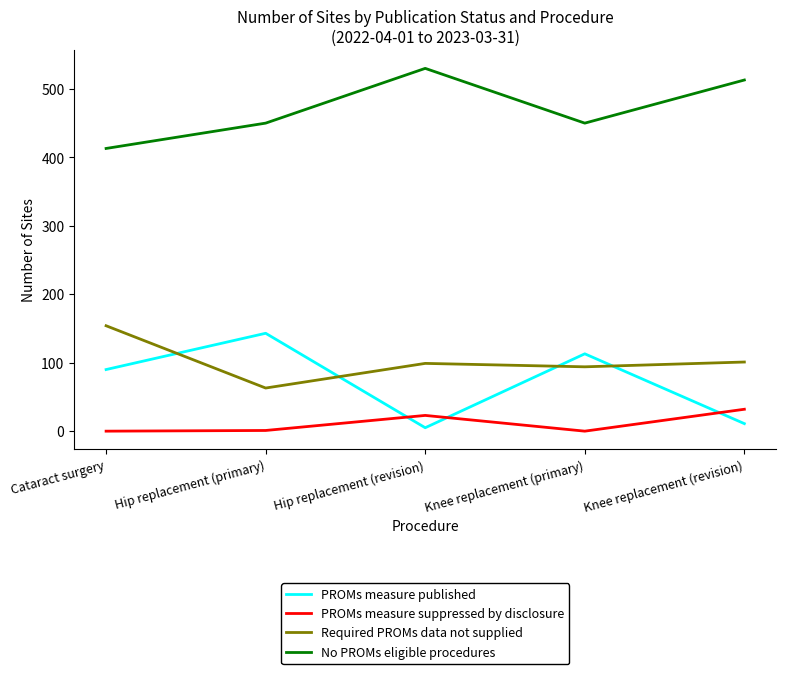

At which category does Required PROMs data not supplied reach its first local peak?

Hip replacement (revision)